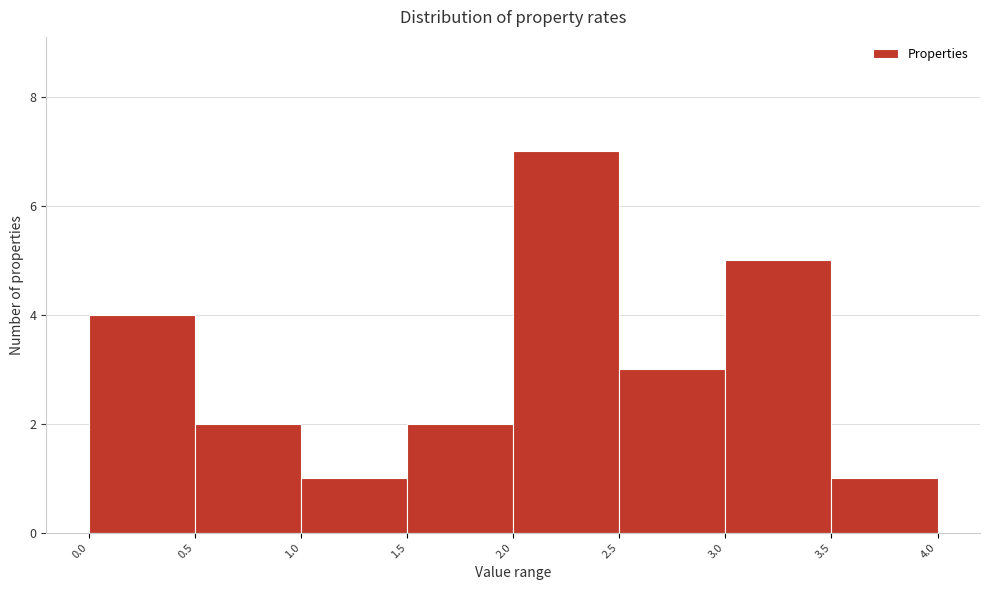

Reading left to right, transcribe this chart: for each bar, give the range it covers on the x-axis and its height. The values are not printed on the chart, so give them approximately, as read against the axis.

0.0 to 0.5: 4
0.5 to 1.0: 2
1.0 to 1.5: 1
1.5 to 2.0: 2
2.0 to 2.5: 7
2.5 to 3.0: 3
3.0 to 3.5: 5
3.5 to 4.0: 1